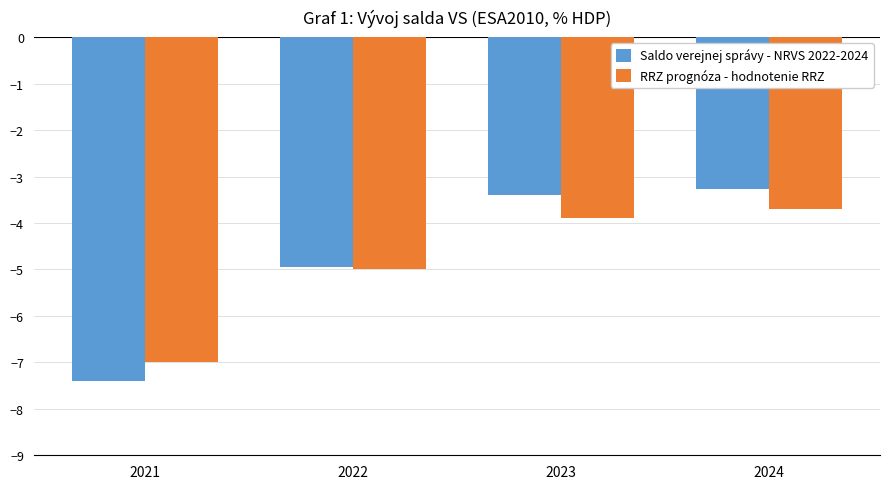

What are all the series names shown in the legend?

Saldo verejnej správy - NRVS 2022-2024, RRZ prognóza - hodnotenie RRZ